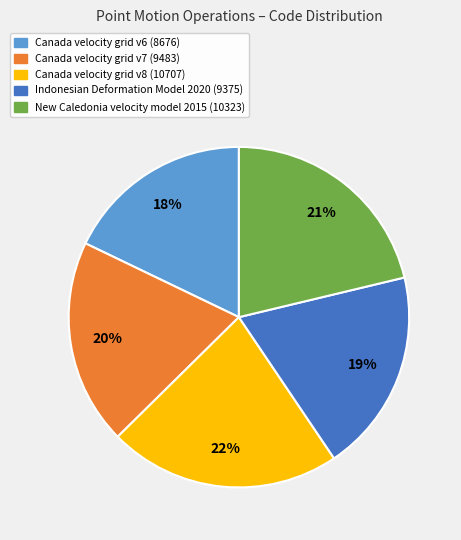

Does New Caledonia velocity model 2015 account for over 50% of the chart?

No